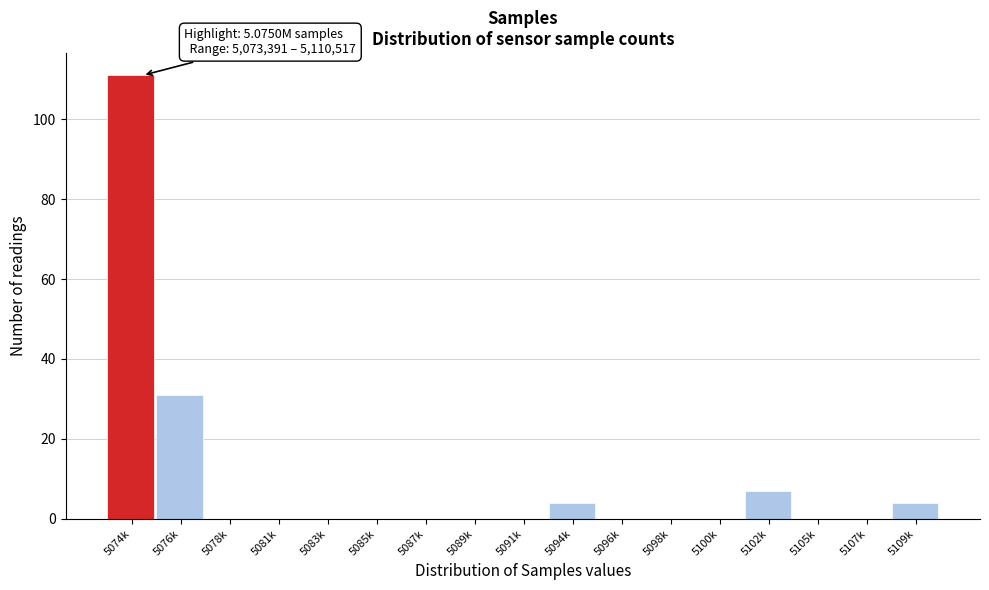

Reading left to right, what are all the values shown in this chart?

5074k=111	5076k=31	5078k=0	5081k=0	5083k=0	5085k=0	5087k=0	5089k=0	5091k=0	5094k=4	5096k=0	5098k=0	5100k=0	5102k=7	5105k=0	5107k=0	5109k=4